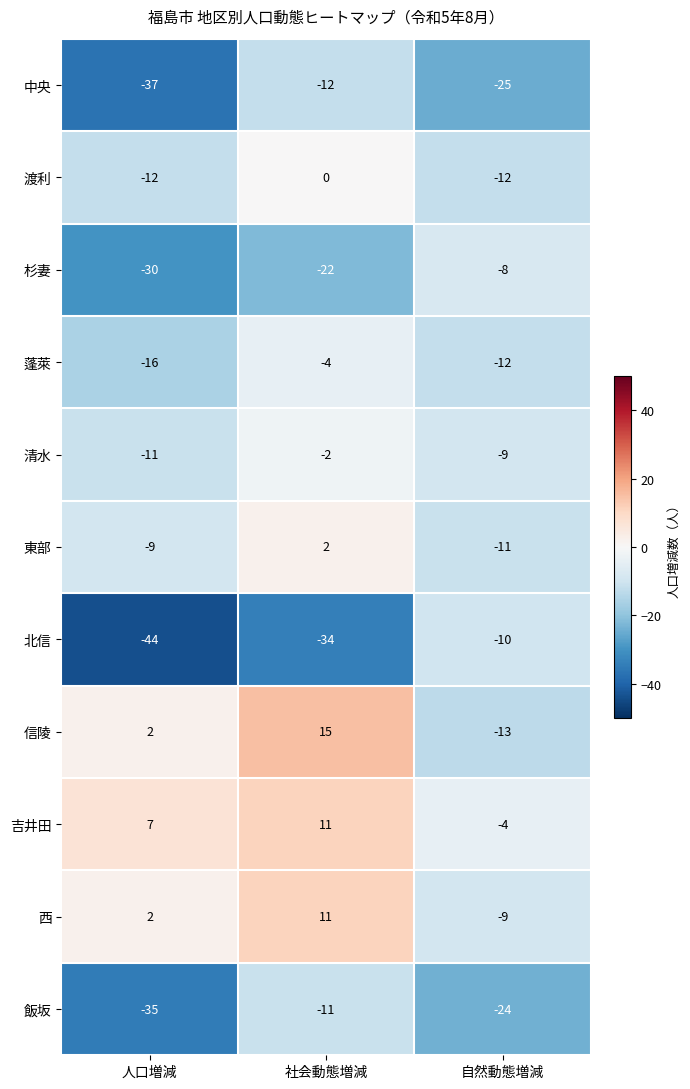

Read the 飯坂 value at 自然動態増減.

-24